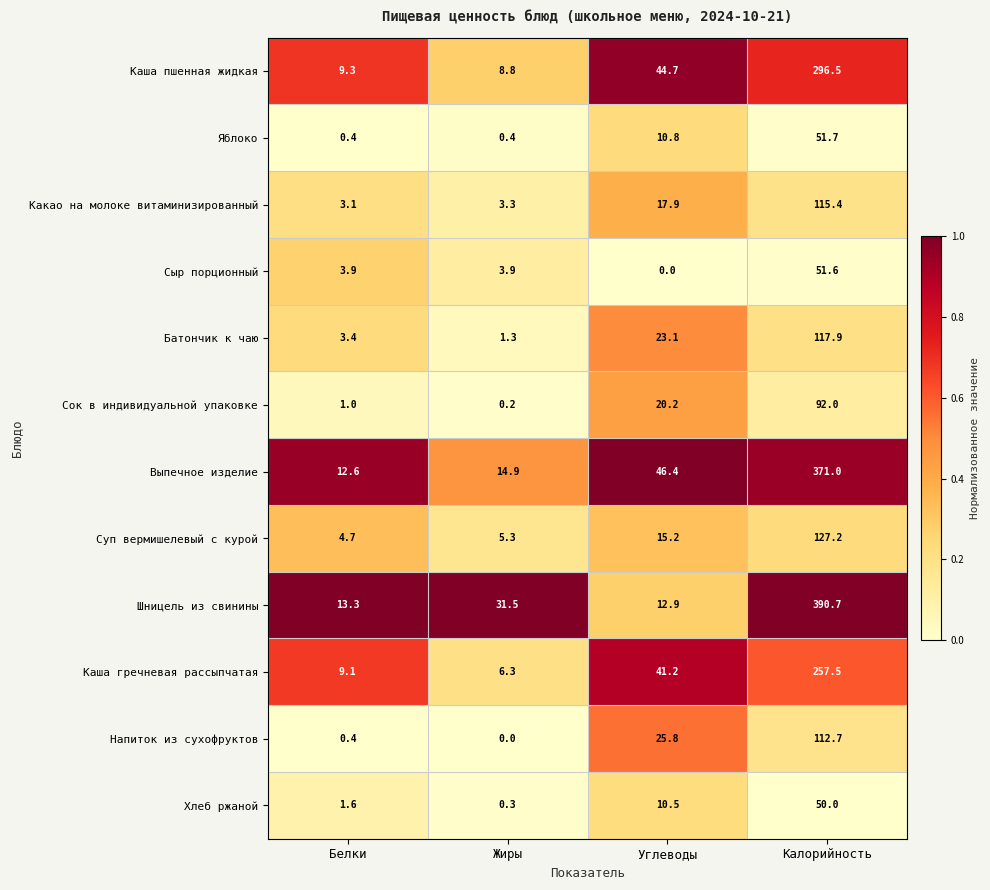

The Суп вермишелевый с курой series shows 4.7 at Белки. True or false?

True